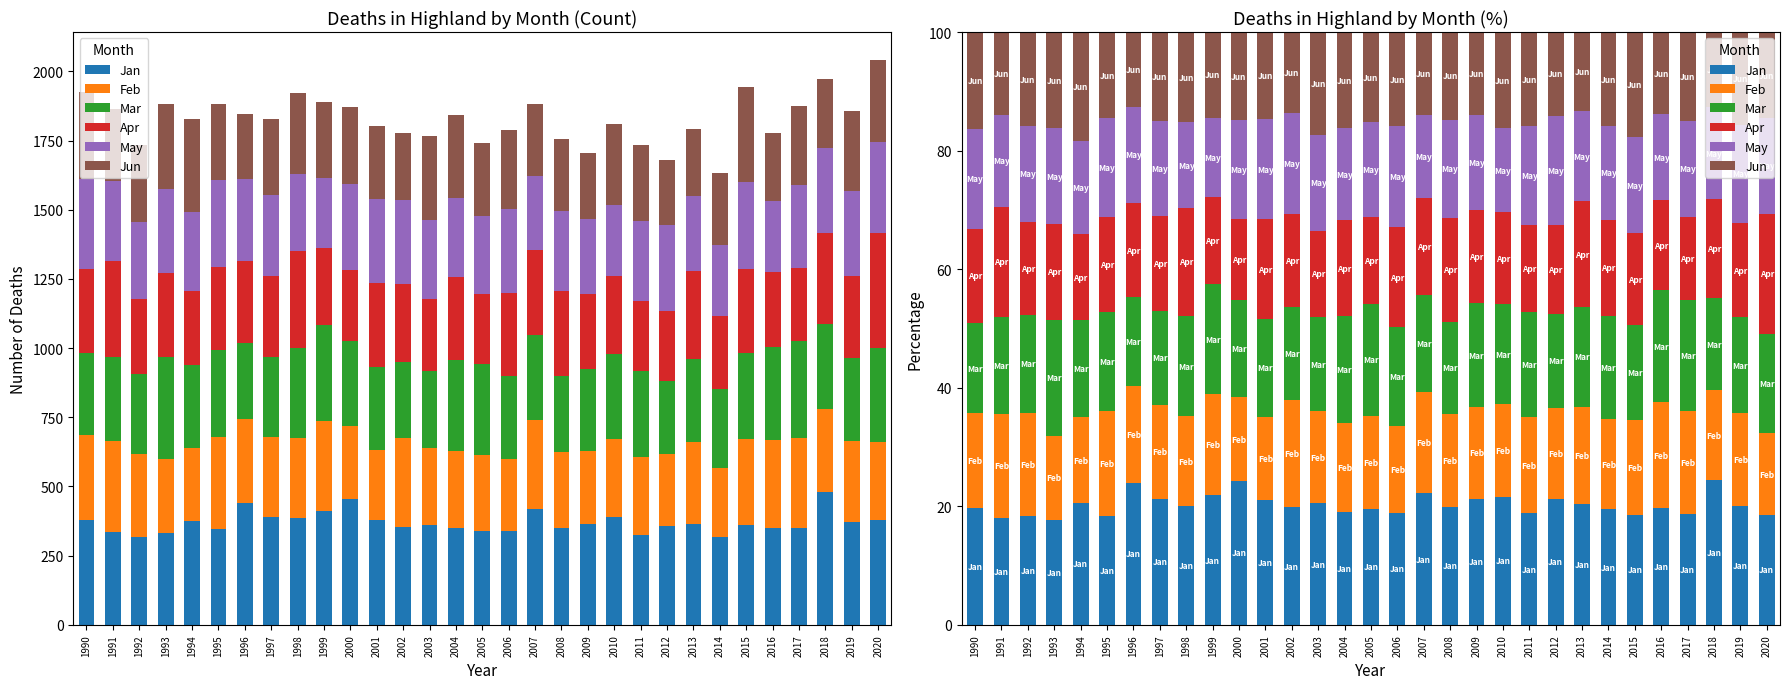

Reading left to right, extract all data points from this chart.

Jan: 19.7	18.1	18.4	17.7	20.6	18.4	24.0	21.3	20.0	21.8	24.3	21.0	19.8	20.5	19.0	19.5	18.9	22.2	19.9	21.3	21.5	18.8	21.3	20.4	19.5	18.6	19.7	18.7	24.4	20.0	18.5
Feb: 16.0	17.5	17.3	14.2	14.4	17.8	16.3	15.8	15.1	17.1	14.1	14.1	18.1	15.6	15.1	15.7	14.6	17.1	15.7	15.5	15.6	16.3	15.3	16.4	15.3	15.9	17.8	17.4	15.2	15.7	13.8
Mar: 15.3	16.4	16.6	19.5	16.4	16.7	15.0	15.9	16.9	18.5	16.5	16.5	15.6	15.8	17.9	19.0	16.8	16.3	15.5	17.5	16.9	17.8	15.8	16.8	17.3	16.1	18.9	18.7	15.5	16.2	16.7
Apr: 15.9	18.6	15.7	16.3	14.6	15.9	15.9	16.0	18.3	14.8	13.6	16.8	15.8	14.6	16.3	14.5	16.7	16.4	17.5	15.8	15.5	14.6	15.0	17.9	16.3	15.4	15.2	14.1	16.7	15.9	20.3
May: 16.8	15.5	16.0	16.1	15.7	16.6	16.2	15.9	14.4	13.3	16.6	17.0	17.0	16.2	15.4	16.1	17.1	14.0	16.5	16.0	14.2	16.7	18.4	15.1	15.7	16.2	14.5	16.1	15.5	16.6	16.1
Jun: 16.3	14.0	15.9	16.3	18.4	14.6	12.6	15.1	15.2	14.5	14.9	14.6	13.6	17.3	16.2	15.2	15.9	14.0	14.8	14.0	16.2	15.9	14.2	13.4	15.9	17.7	13.8	15.1	12.7	15.6	14.6